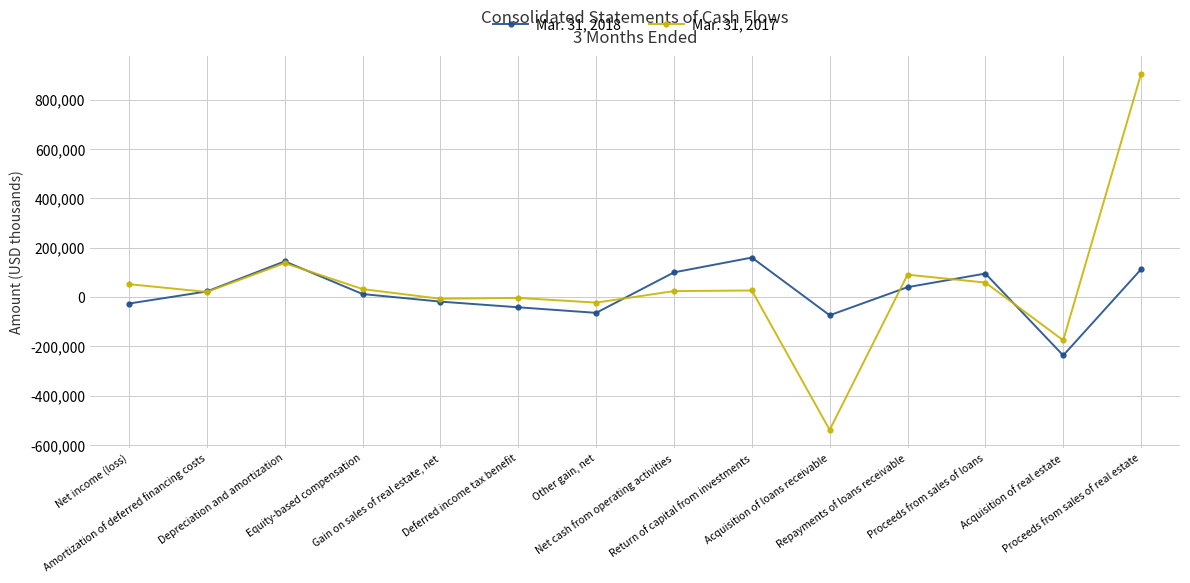

Which series has the largest range (max minus min)?

Mar. 31, 2017